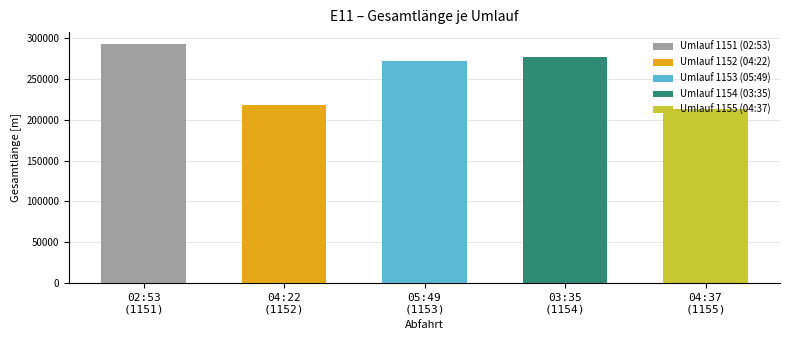

Reading left to right, transcribe all the data shown in this chart.

292702	218286	271386	277110	213162